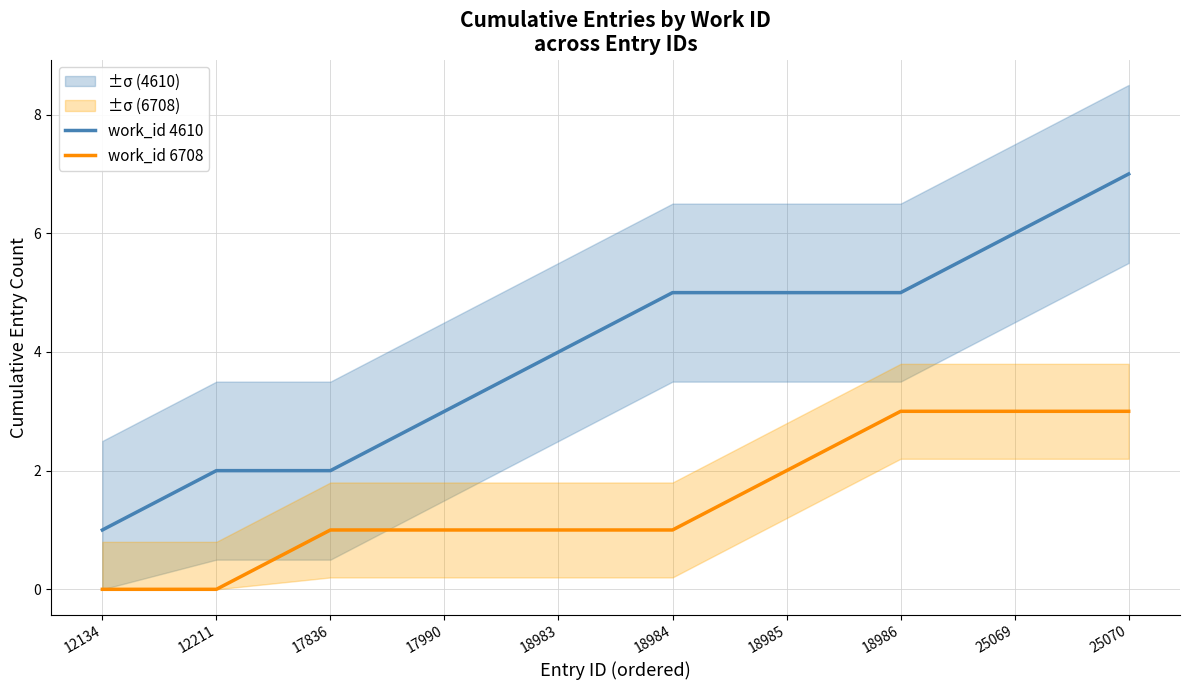

Is this an area chart (filled region under the line)?

No